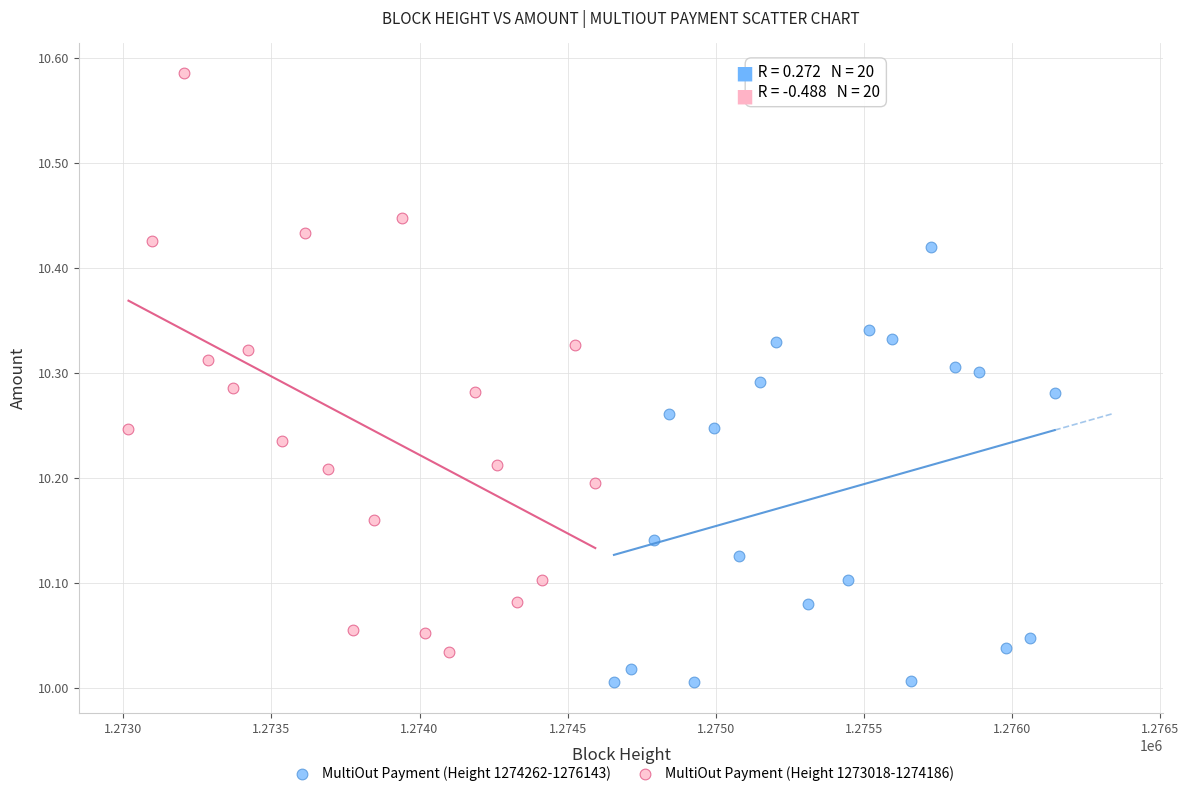

Which series reaches the maximum Y coordinate?

MultiOut Payment (Height 1273018-1274186)